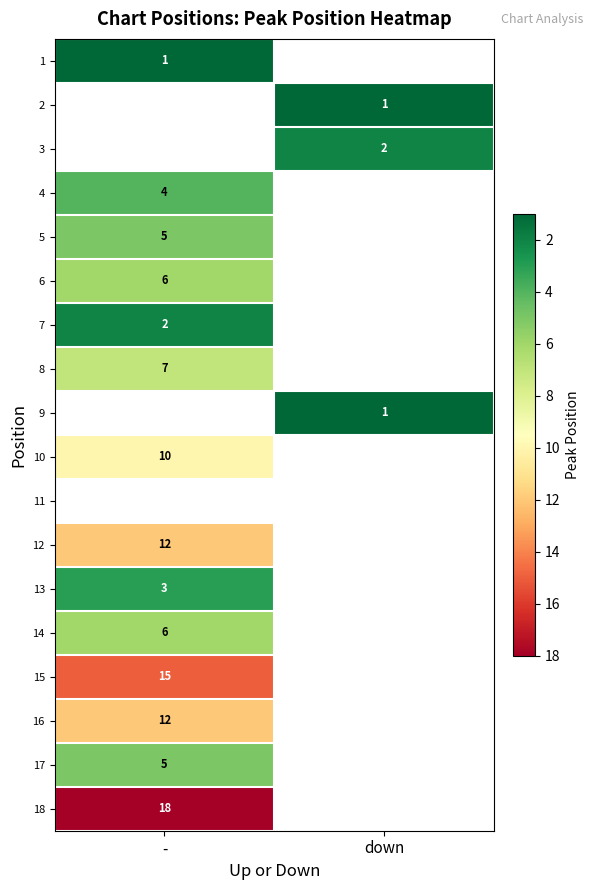

Between - and down, which is larger?

down